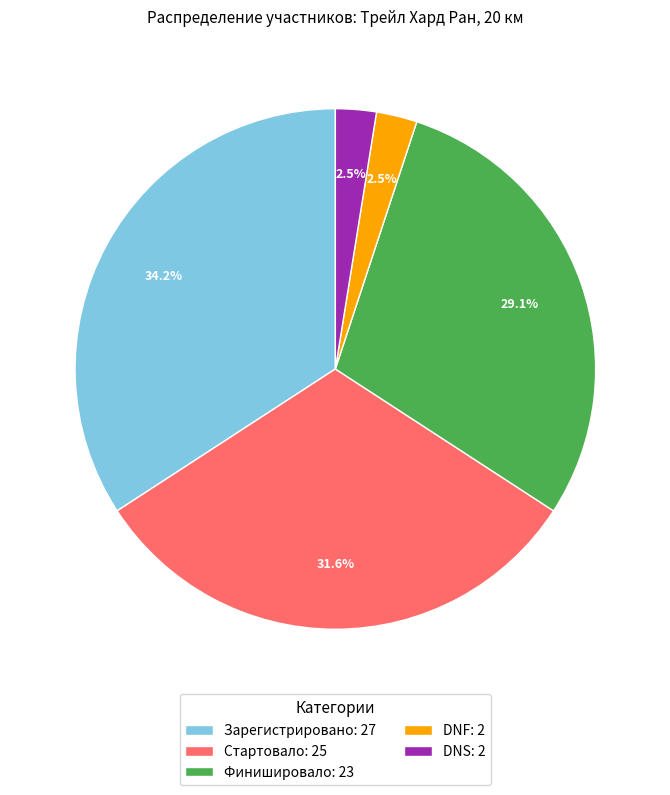

Approximately how many times larger is the value at DNF: 2 compared to DNS: 2?

1.0